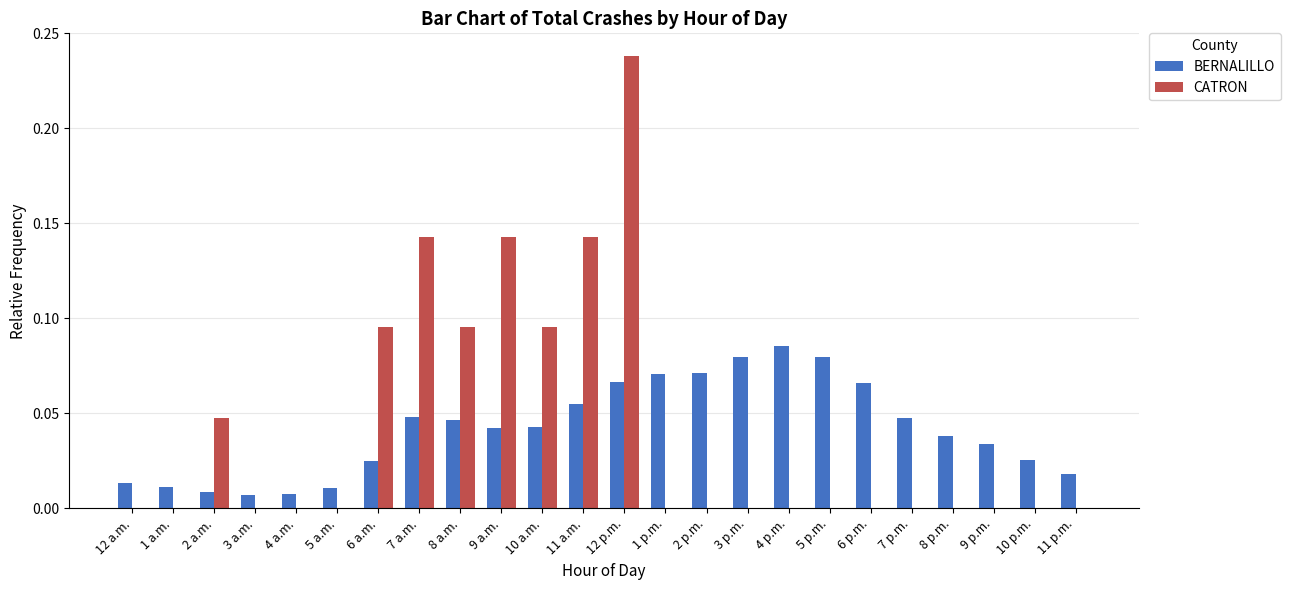

What is the sum of all BERNALILLO values?

1.0